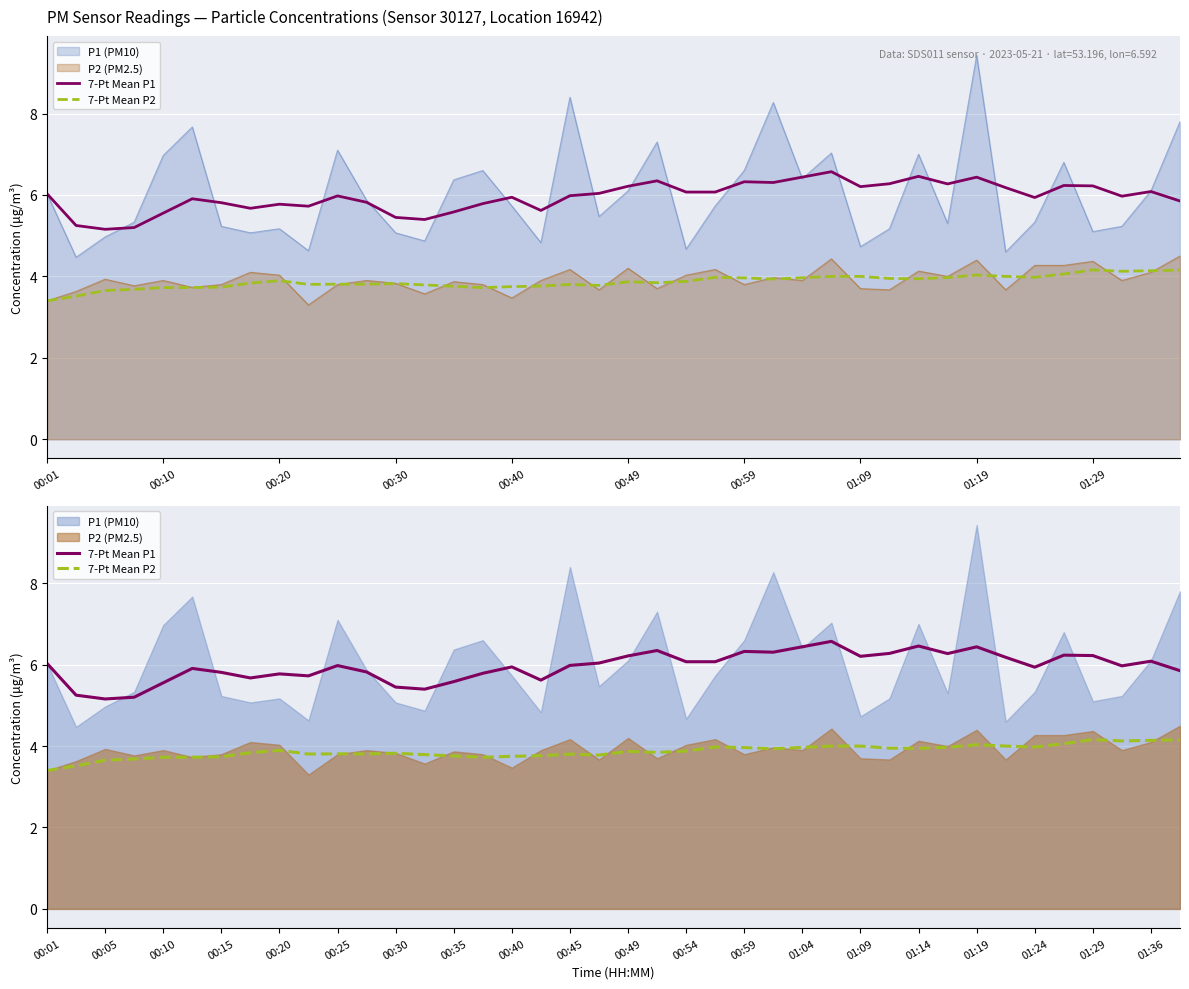

What is the total value across all series at 00:30?

8.9